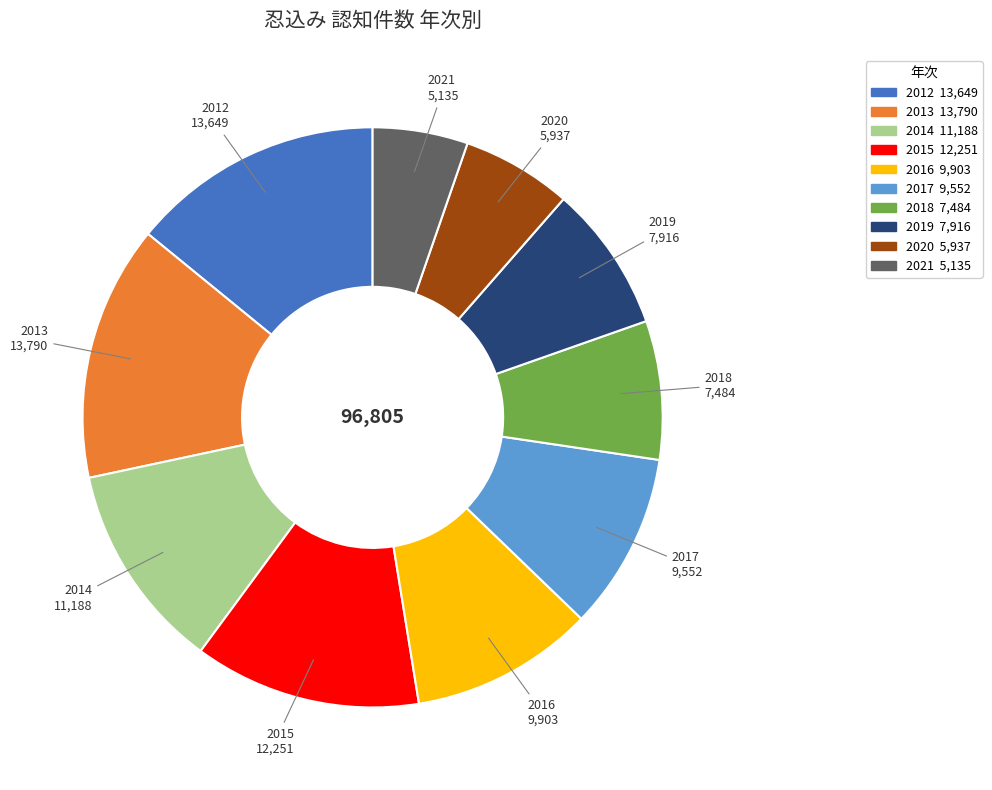

Is there a majority slice in this chart?

No